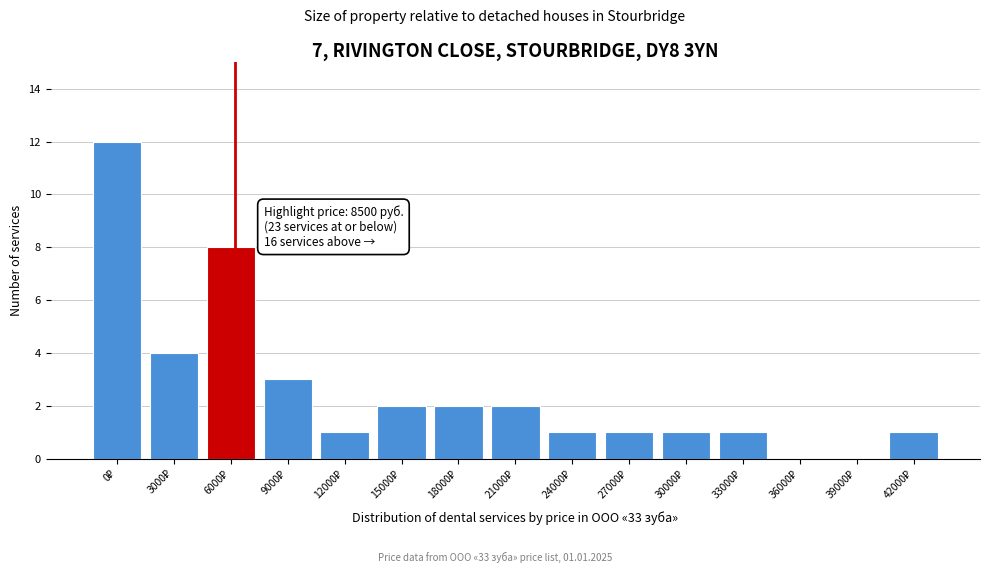

What is the maximum value shown in the chart?

12